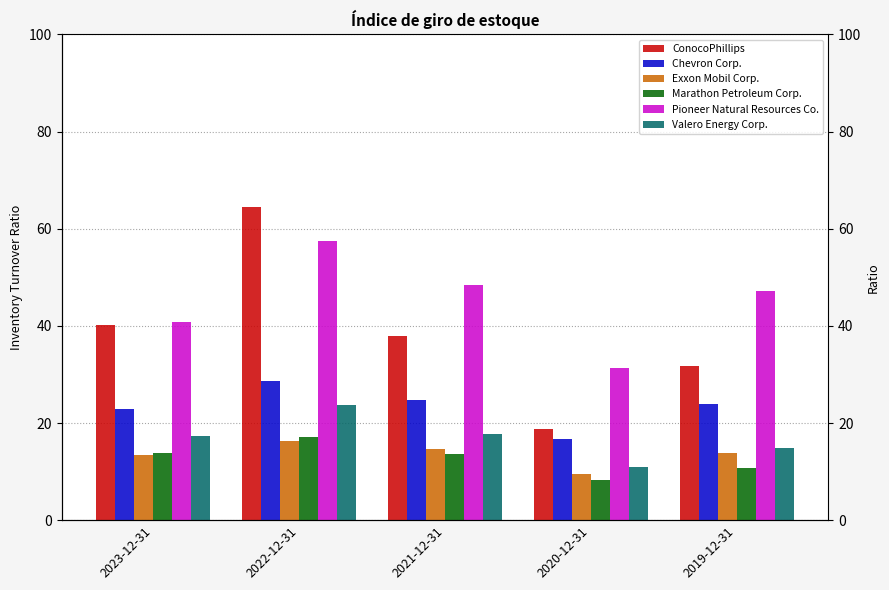

What is the label of the 4th bar from the right?

2022-12-31